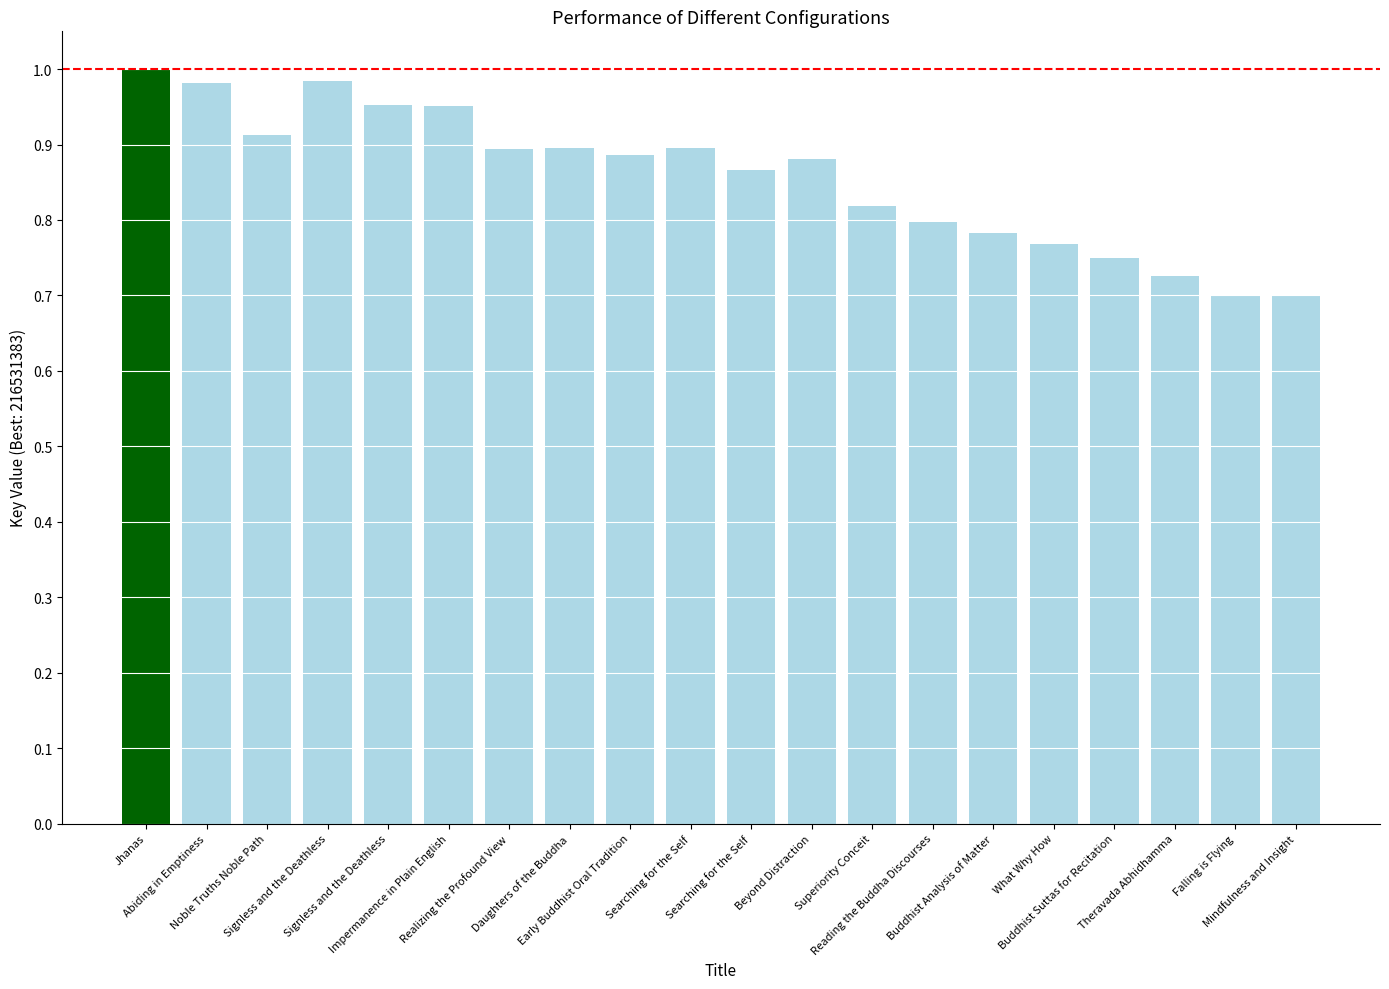

Where is the data nearest to the value 0?

Falling is Flying